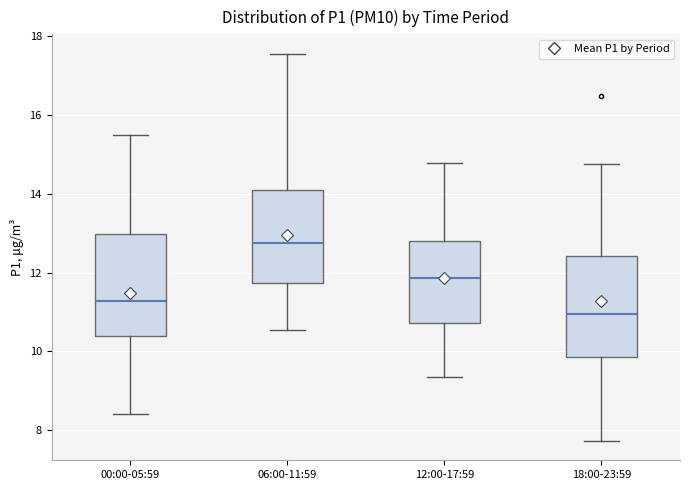

Reading left to right, transcribe this box plot: for each box, give where its median line is, the range the box spans, and where its two whiskers end, as read against the y-axis. The values are not printed on the chart, so give them approximately, as read against the axis.

00:00-05:59: median 11.2, box 10.4 to 13.0, whiskers 8.4 to 15.4
06:00-11:59: median 12.8, box 11.8 to 14.2, whiskers 10.6 to 17.6
12:00-17:59: median 11.8, box 10.8 to 12.8, whiskers 9.4 to 14.8
18:00-23:59: median 11.0, box 9.8 to 12.4, whiskers 7.8 to 14.8